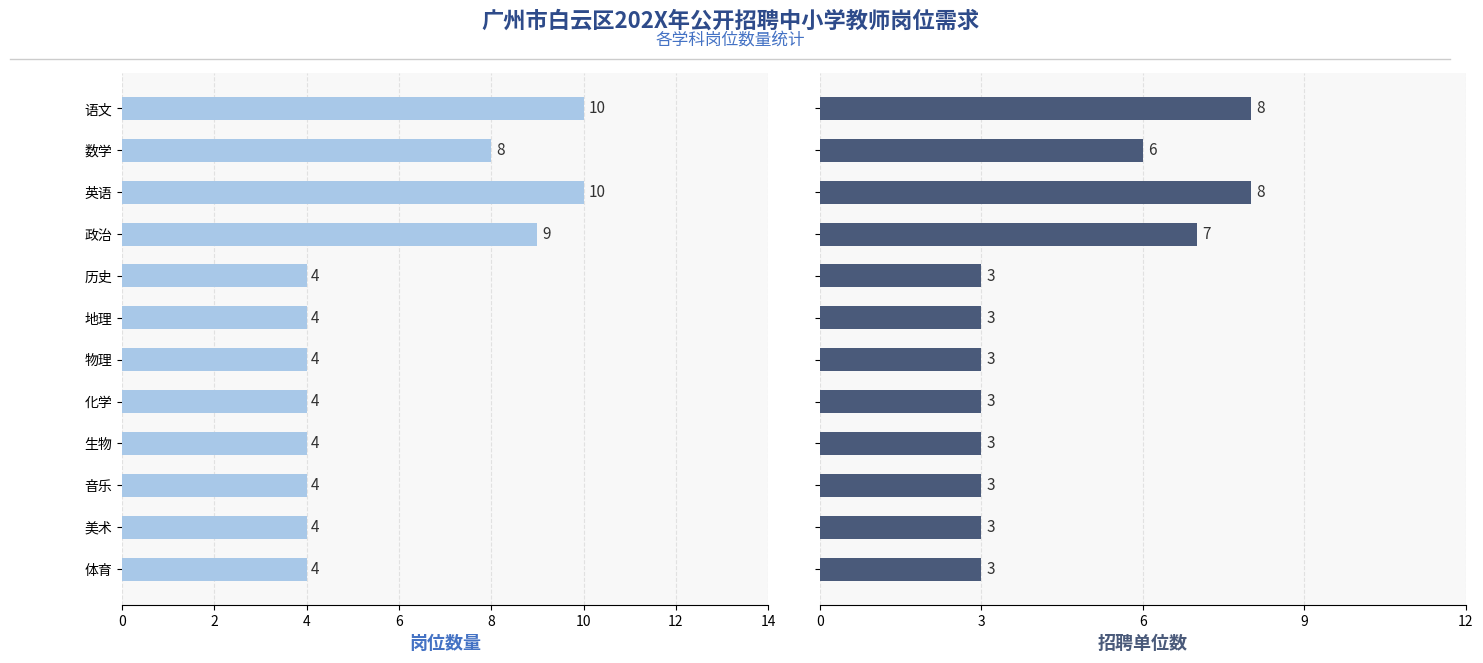

Are the bars grouped side by side (vs. stacked)?

Yes